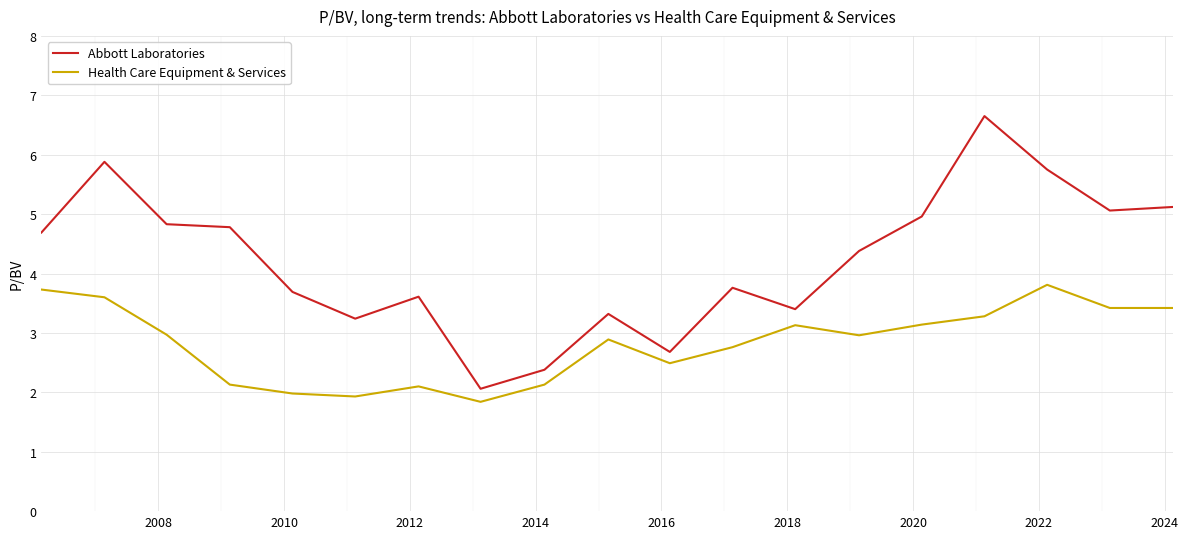

Which series has the widest spread of values?

Abbott Laboratories